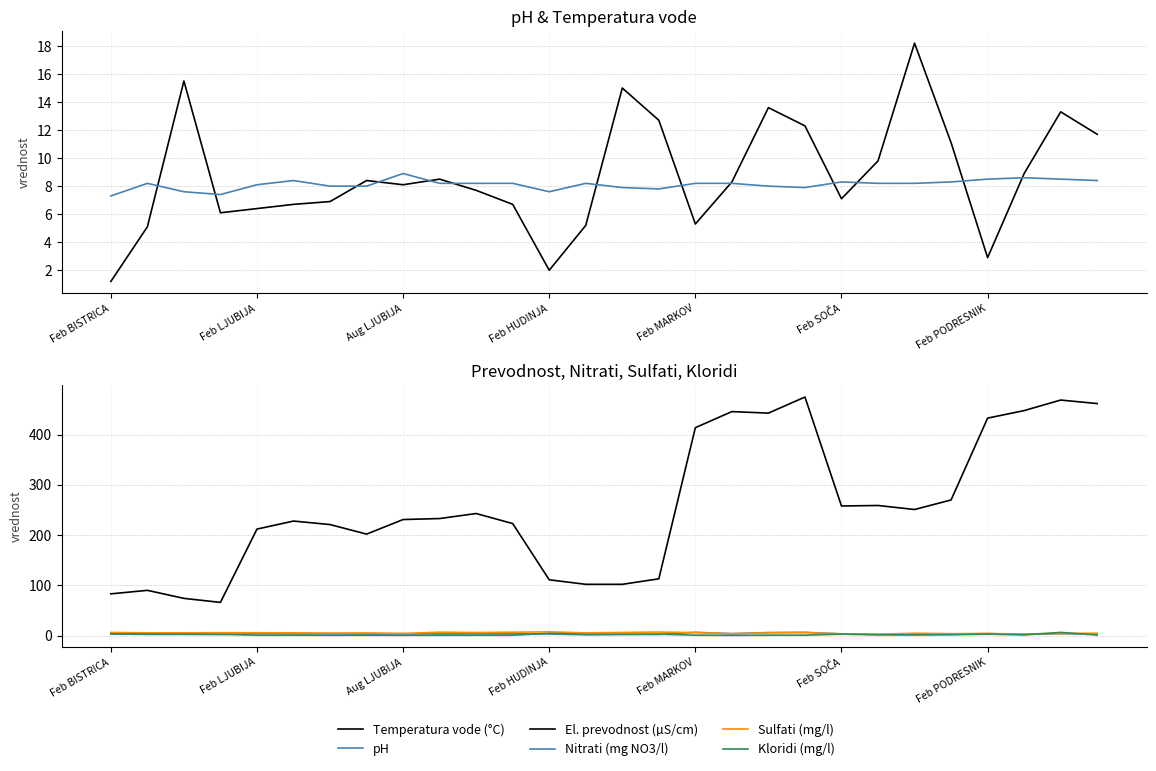

At how many categories does at least one series exceed 420?

7